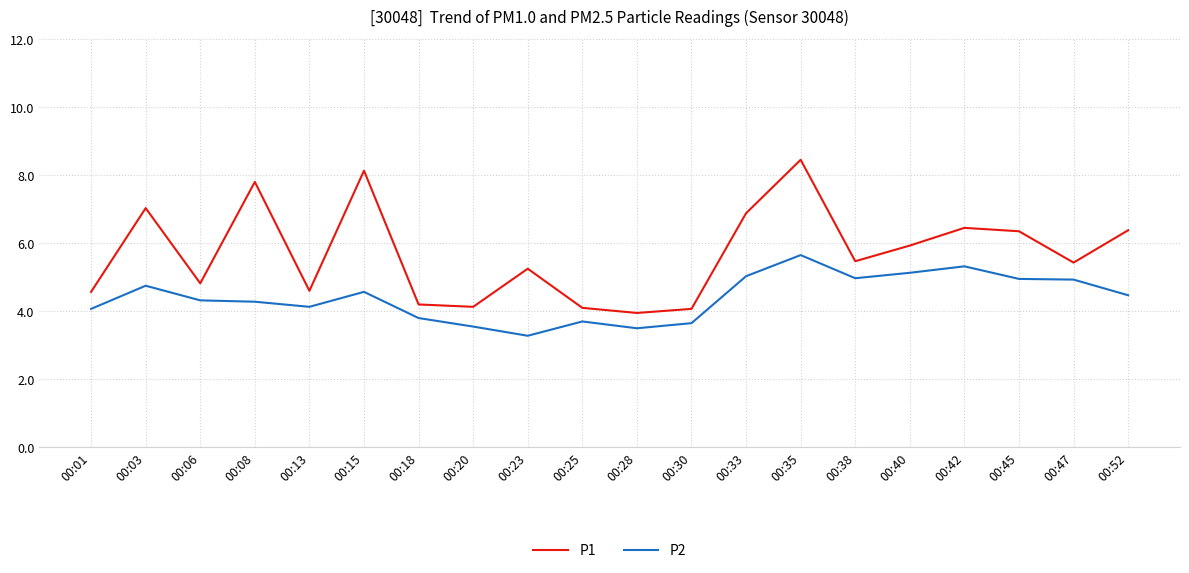

Is it true that P2 equals 5.3 at 00:42?

True